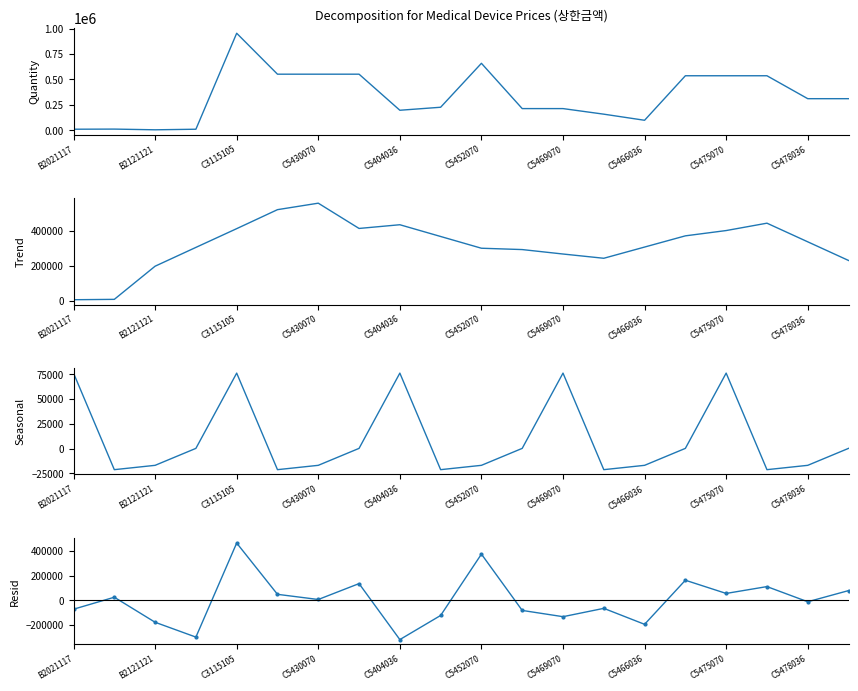

How many lines are shown in the chart?

4